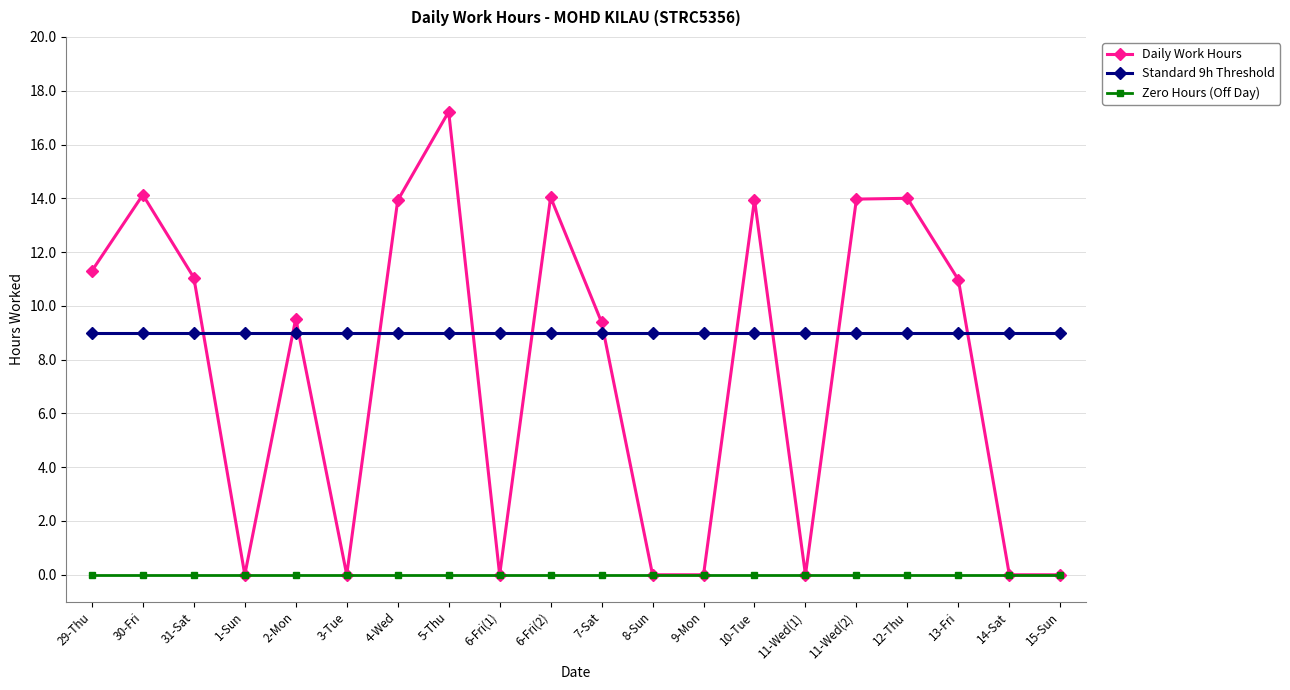

Does the chart have visible grid lines?

Yes